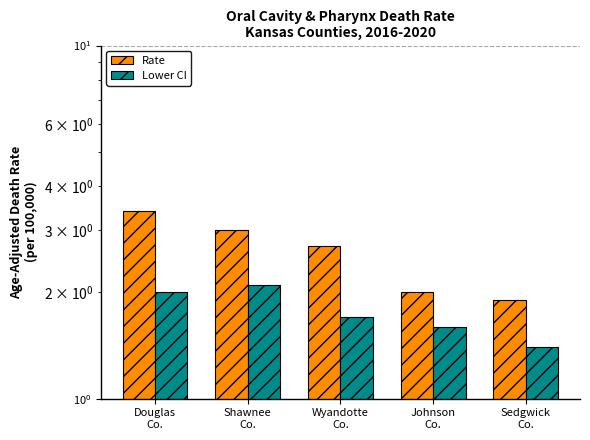

Reading left to right, what are all the values shown in this chart?

Rate: 3.4	3.0	2.7	2.0	1.9
Lower CI: 2.0	2.1	1.7	1.6	1.4